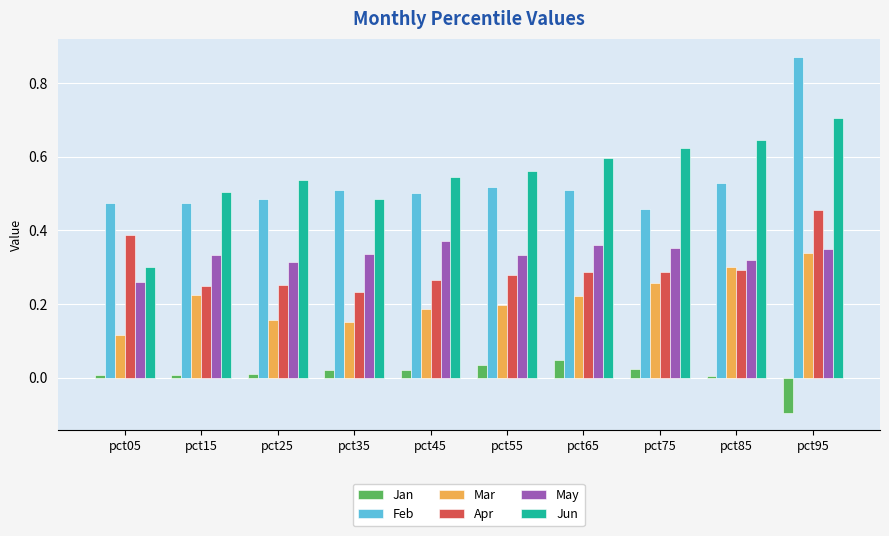

The value of Feb at pct05 is 0.5. True or false?

True